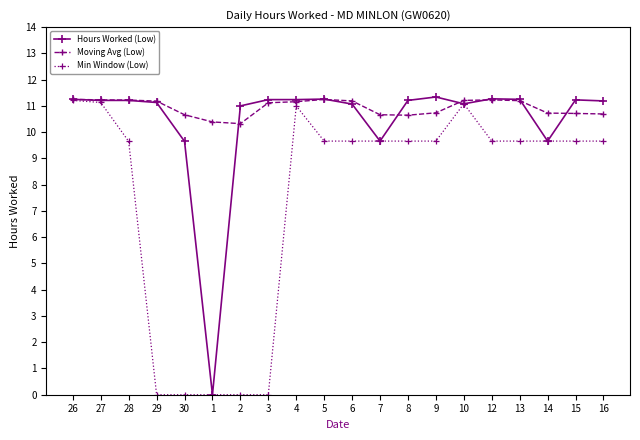

True or false: Min Window (Low) has more than 0 points higher than both neighbors.

True